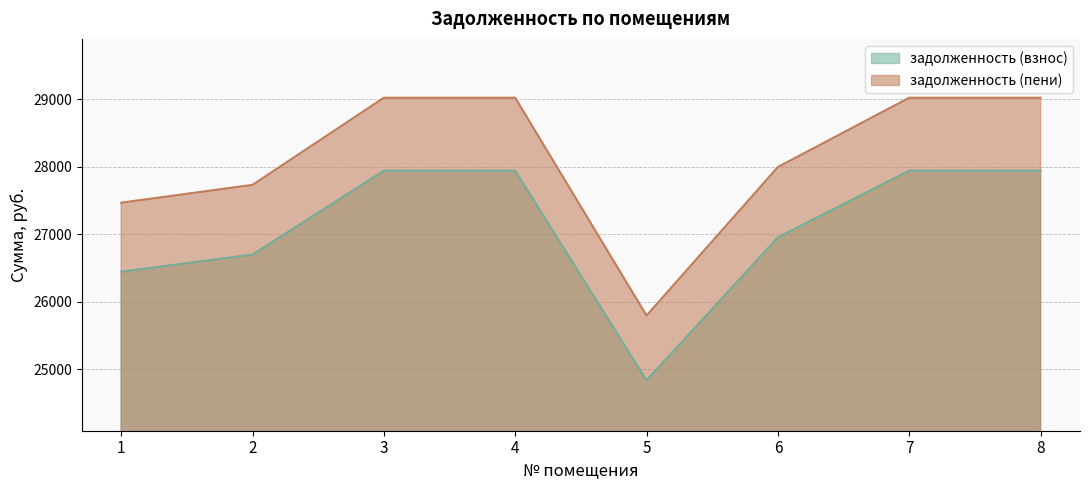

Count the number of categories in the chart.

8